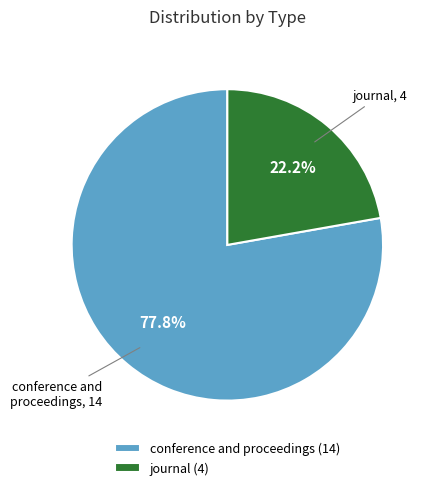

Which slice is the smallest?

journal